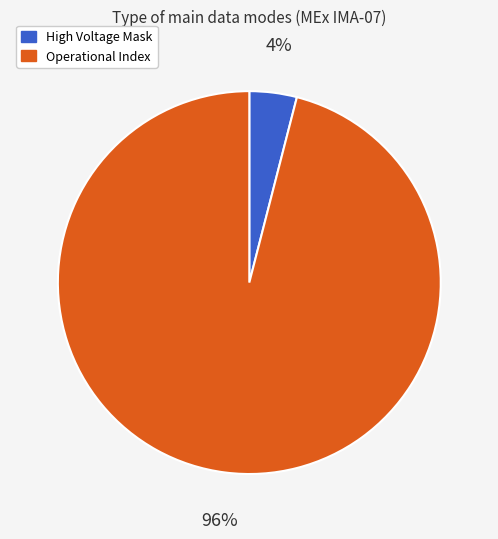

To the nearest percent, what is the average slice percentage?

50%